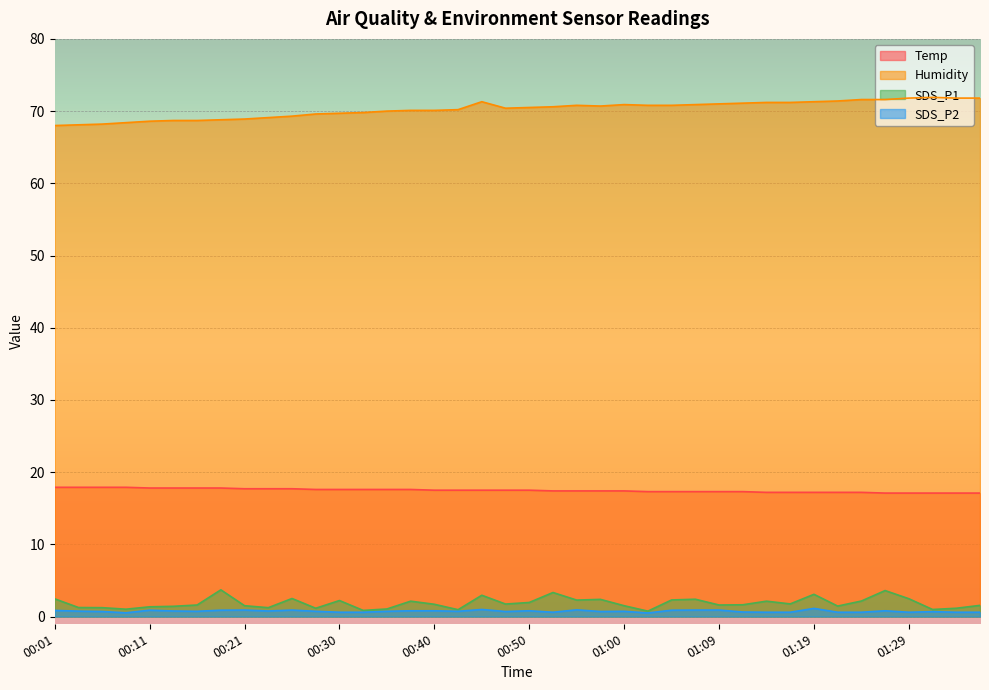

True or false: SDS_P1 and Humidity intersect in this chart.

False